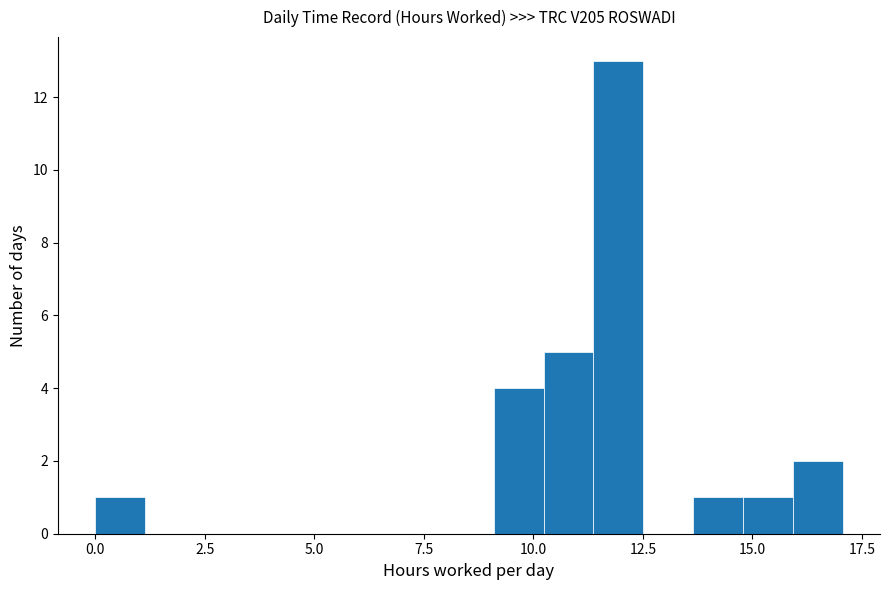

Read against the x-axis, roughly where is the centre of the tallest bar?

12.0